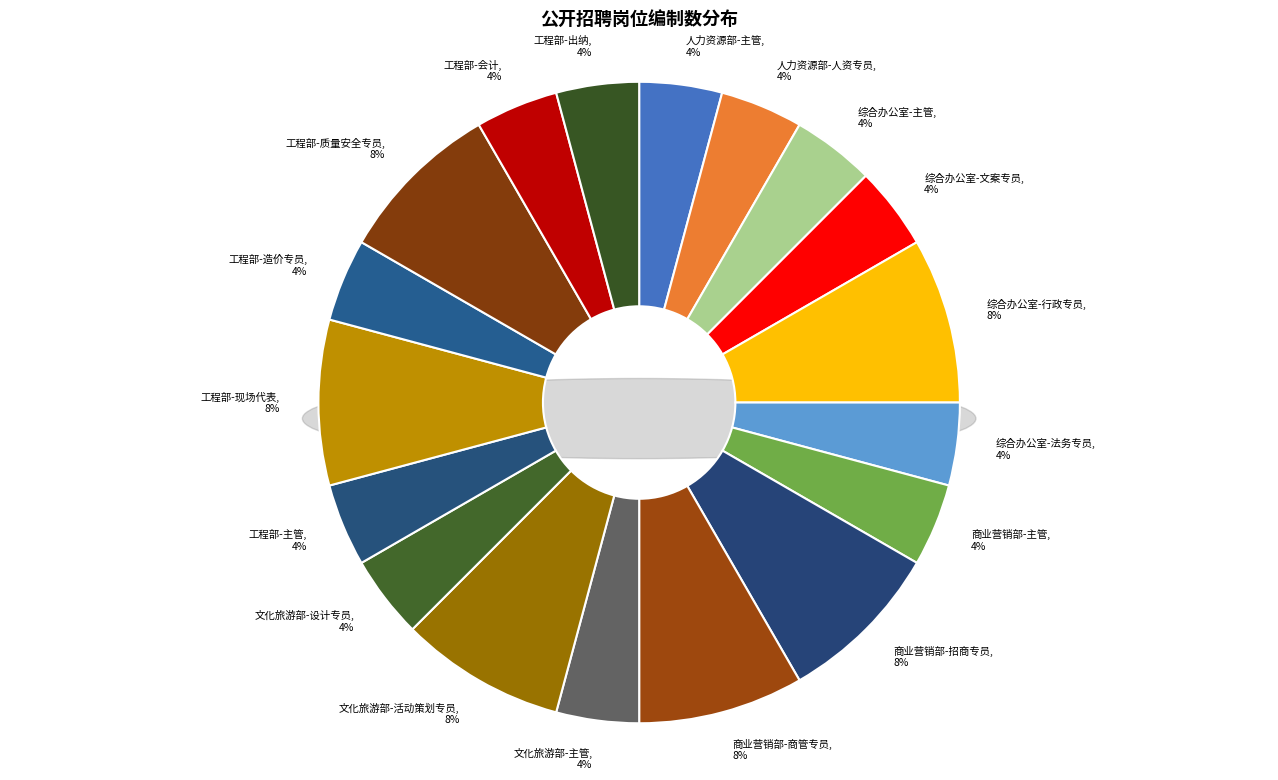

How many segments does this pie chart have?

18